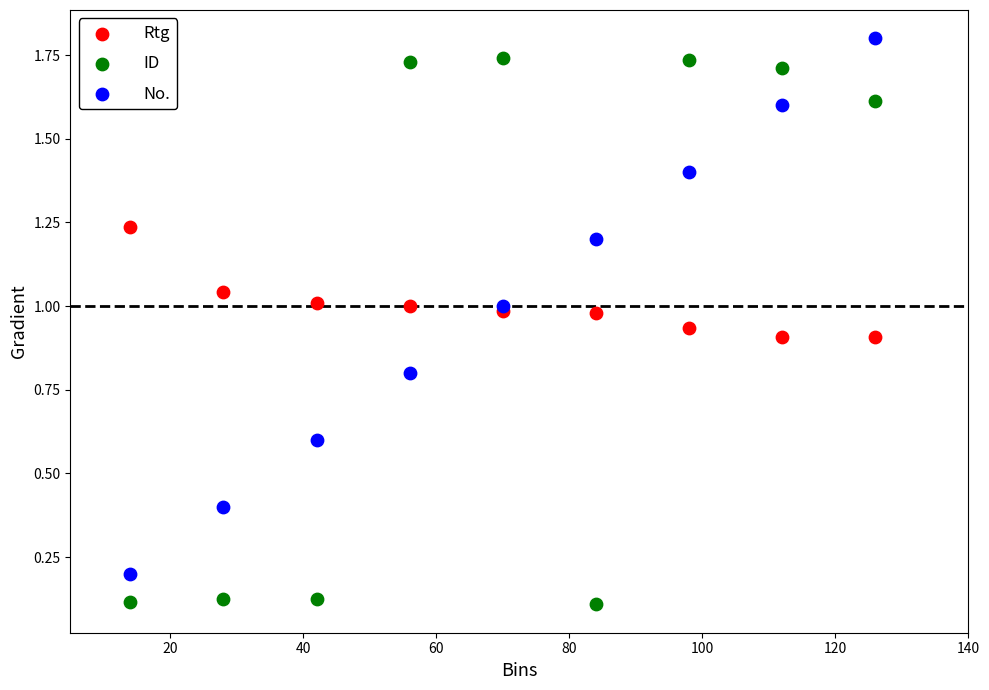

Which series reaches the maximum Y coordinate?

No.